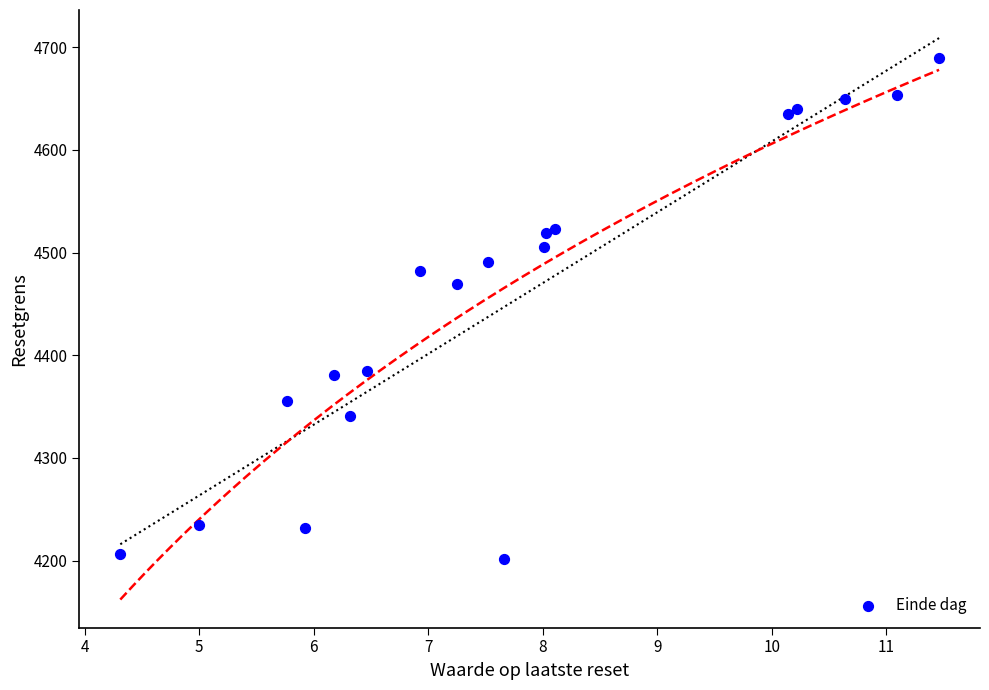

What Y value in the scatter plot is closest to 4445?

4469.4